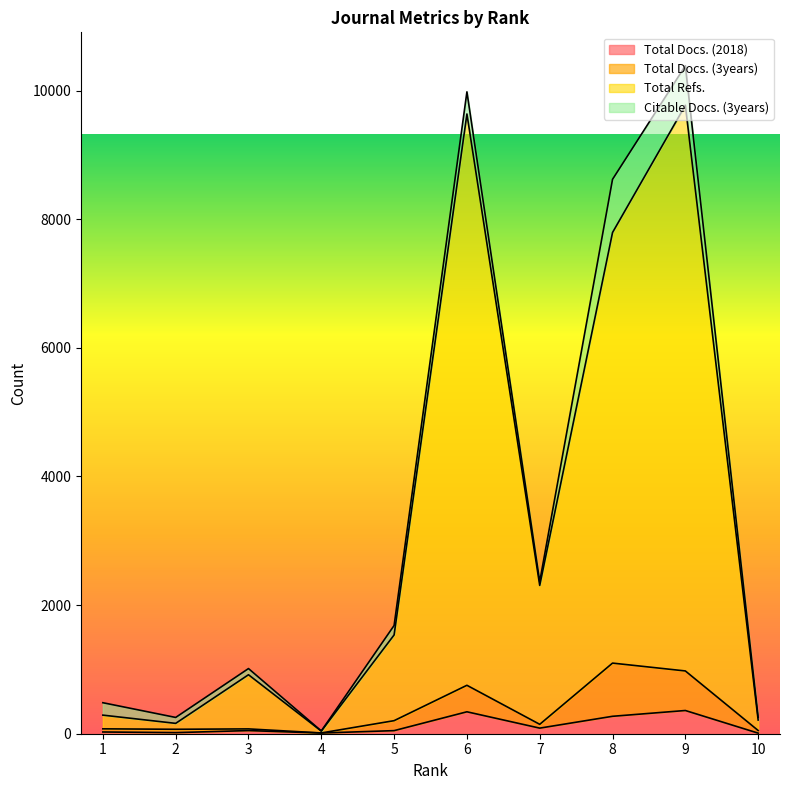

What is the smallest value displayed?

9